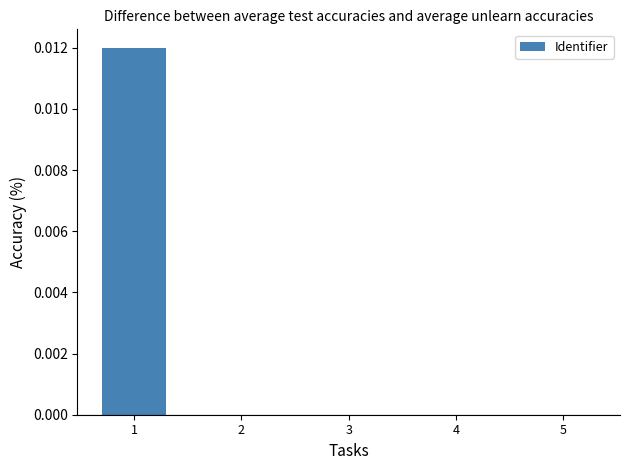

The value at 4 is 0.0. True or false?

True